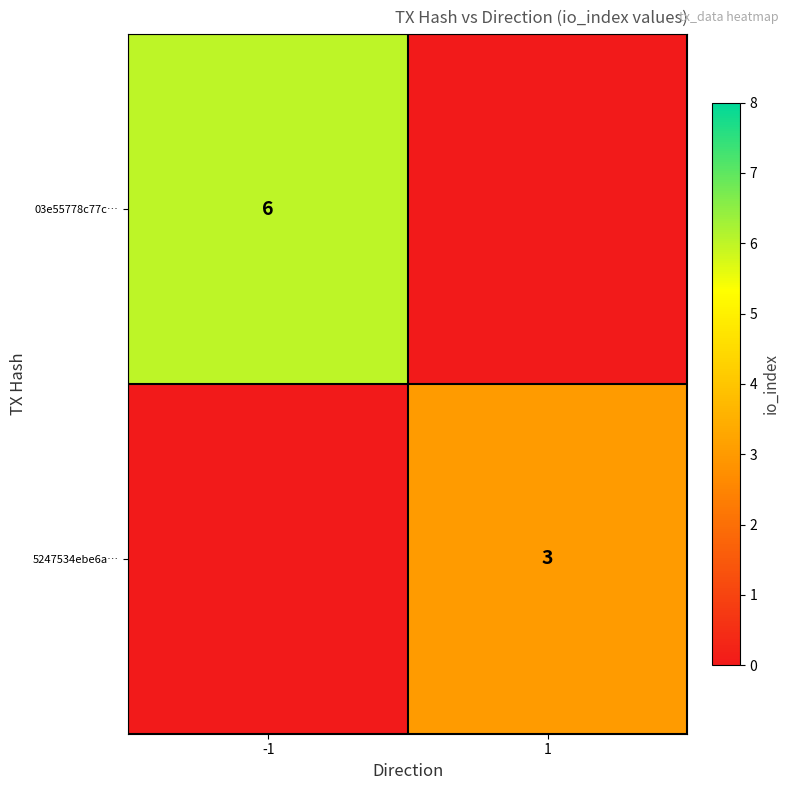

Which has a higher value, -1 or 1?

-1